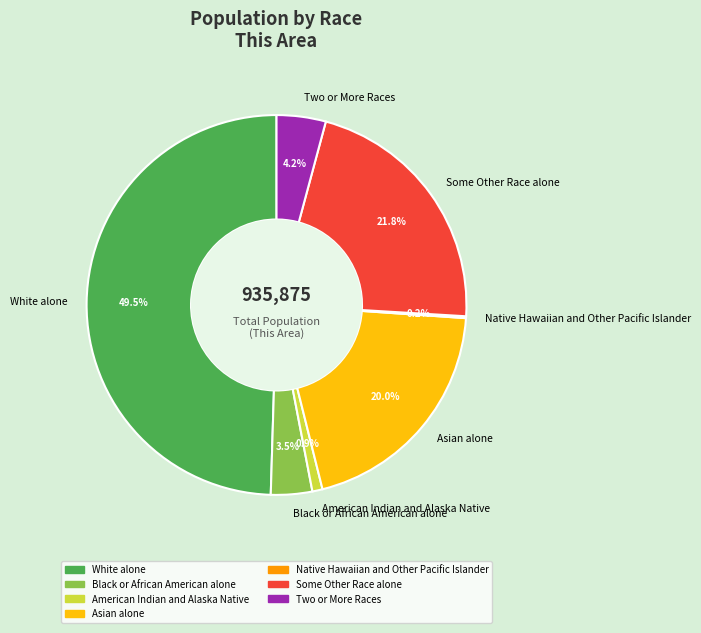

To the nearest percent, what portion does American Indian and Alaska Native represent?

1%